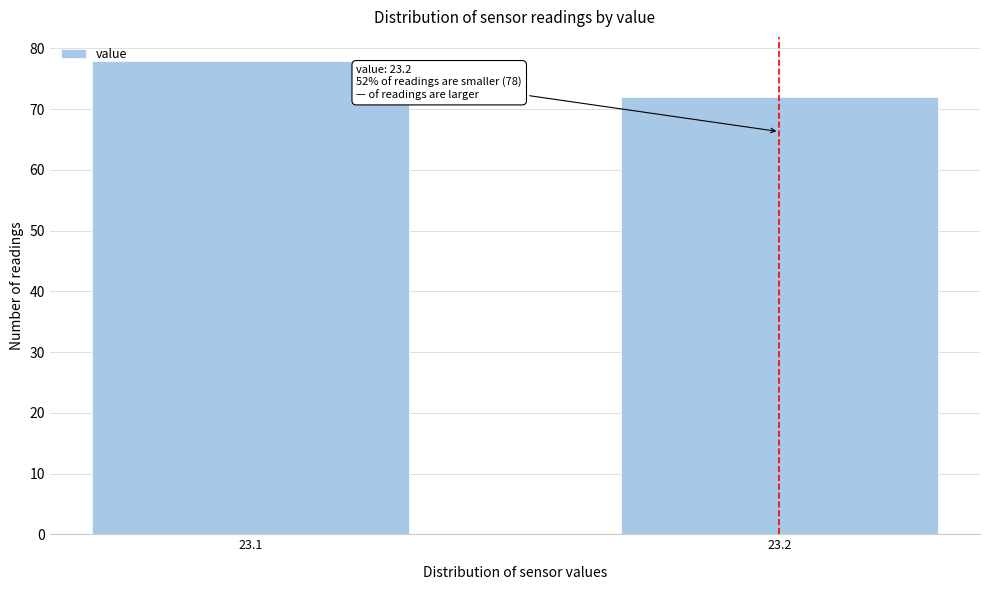

Reading left to right, transcribe all the data shown in this chart.

23.1=78	23.2=72